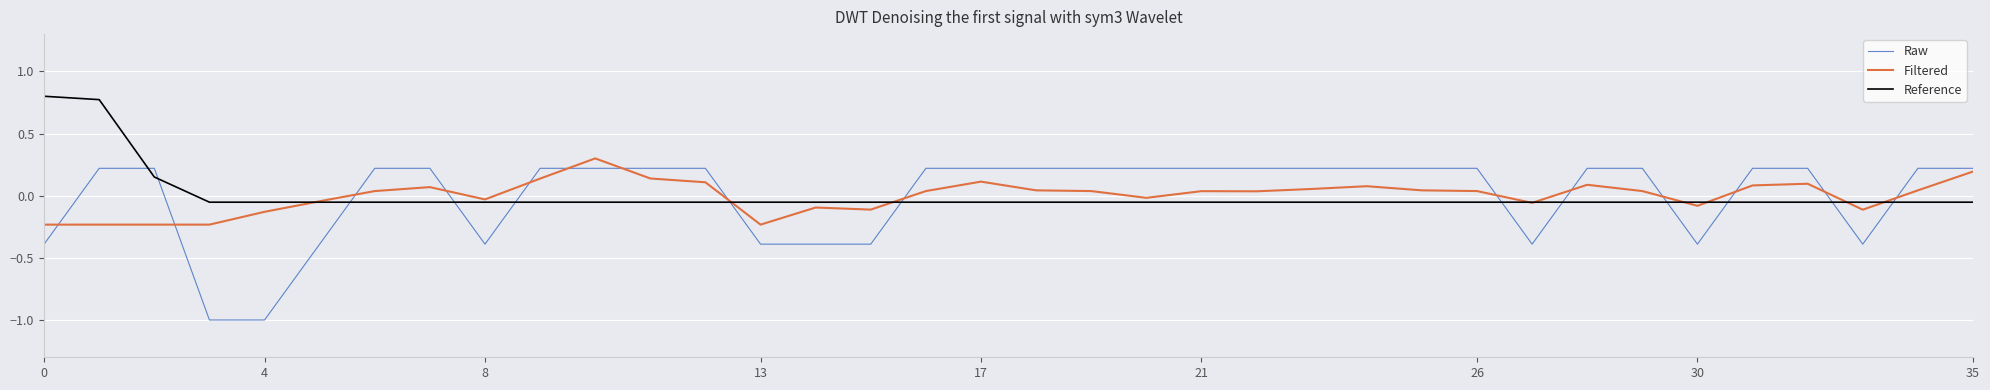

True or false: Reference and Raw cross at least once.

True